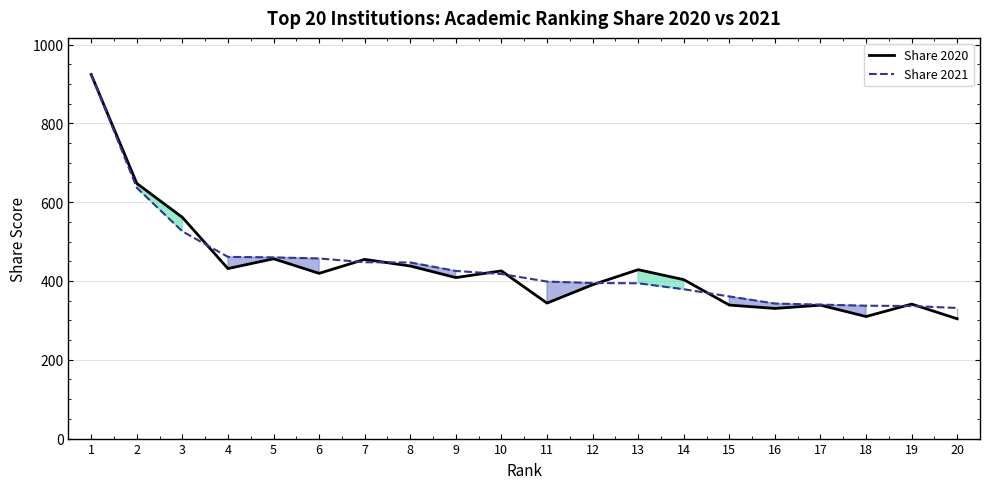

Reading left to right, transcribe all the data shown in this chart.

Share 2020: 923.9	647.6	561.4	431.4	456.3	419.3	454.7	437.9	408.6	425.6	343.8	390.4	428.6	403.4	338.8	330.3	338.6	309.7	341.3	304.0
Share 2021: 924.4	636.5	525.9	461.1	459.9	457.1	447.5	446.9	425.4	417.7	398.5	394.8	394.1	379.0	360.7	342.7	339.9	337.2	336.4	331.4